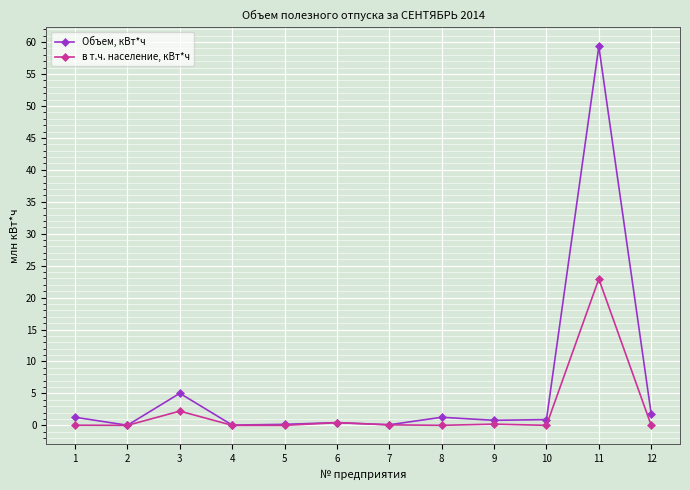

True or false: Объем, кВт*ч has a value of 0.0 at 4.

True